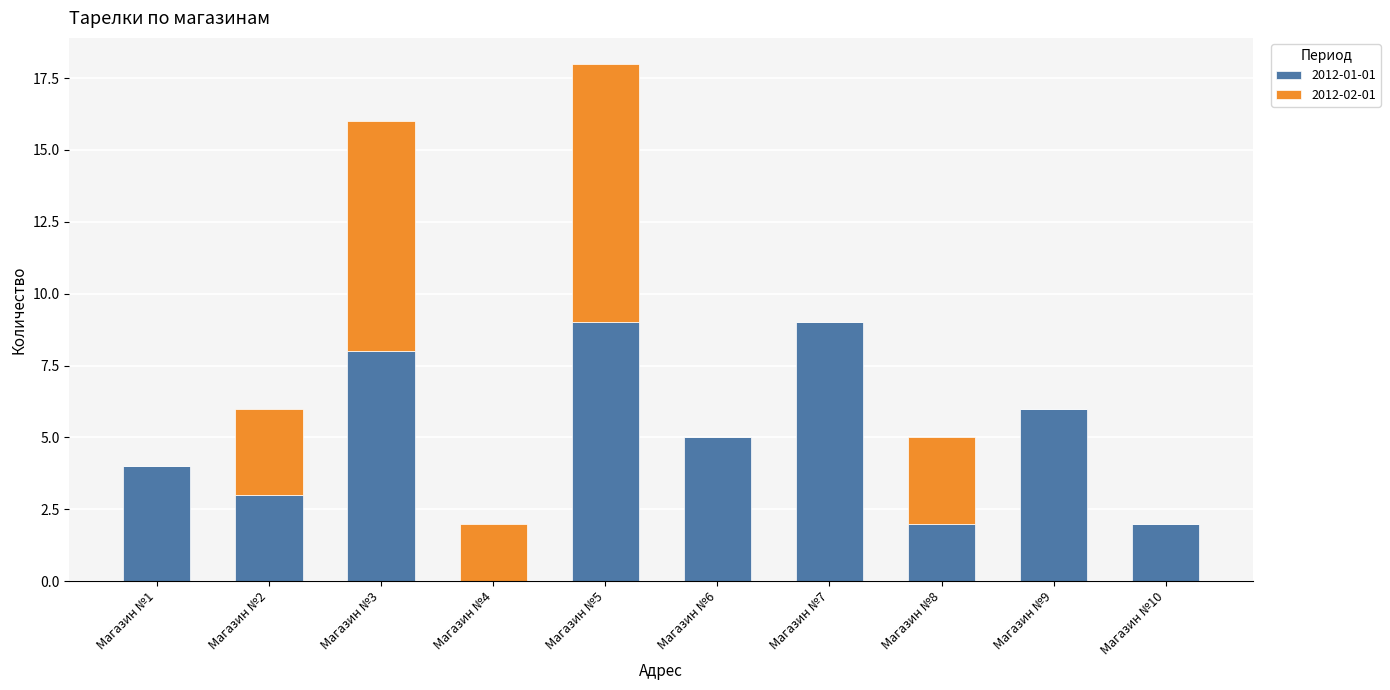

At which category is the sum across all series the highest?

Магазин №5